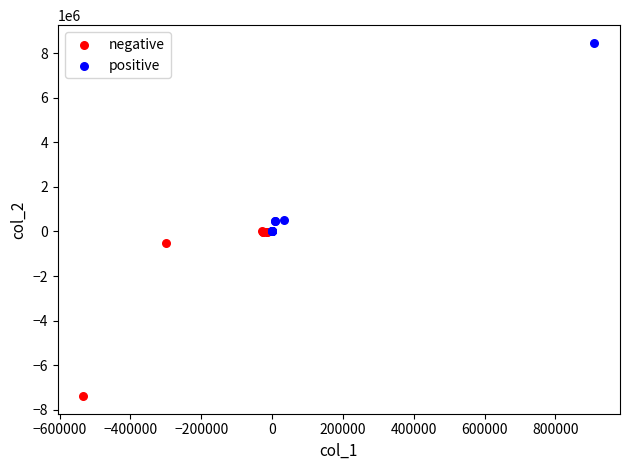

Which series reaches the minimum Y coordinate?

negative